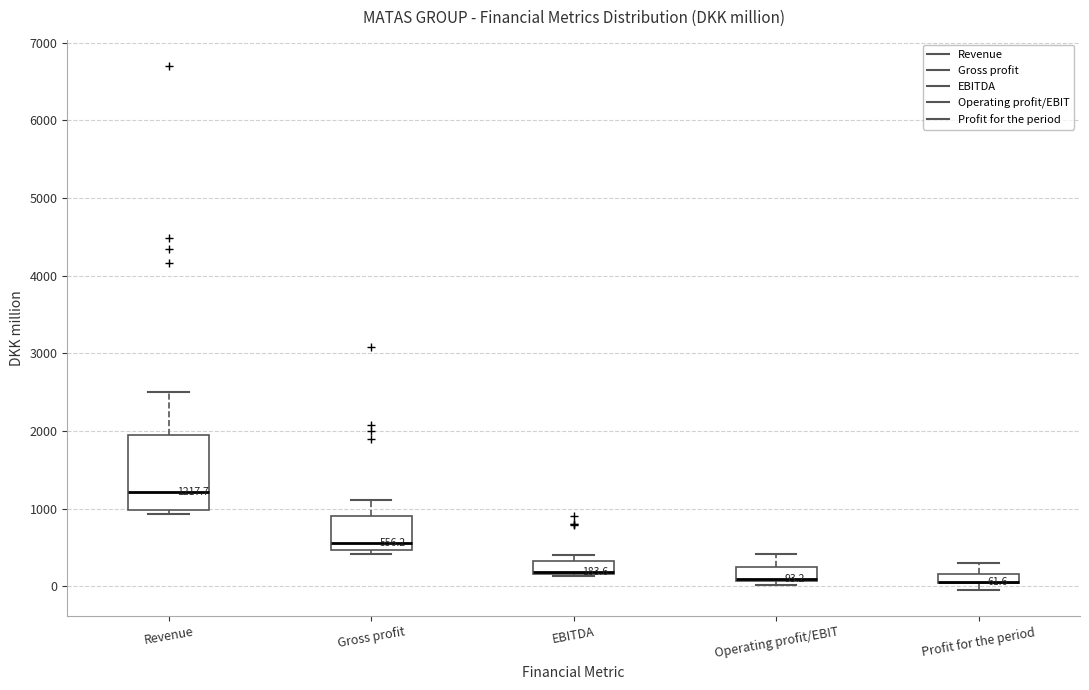

Which box is the tallest, from its lower edge to its upper edge?

Revenue